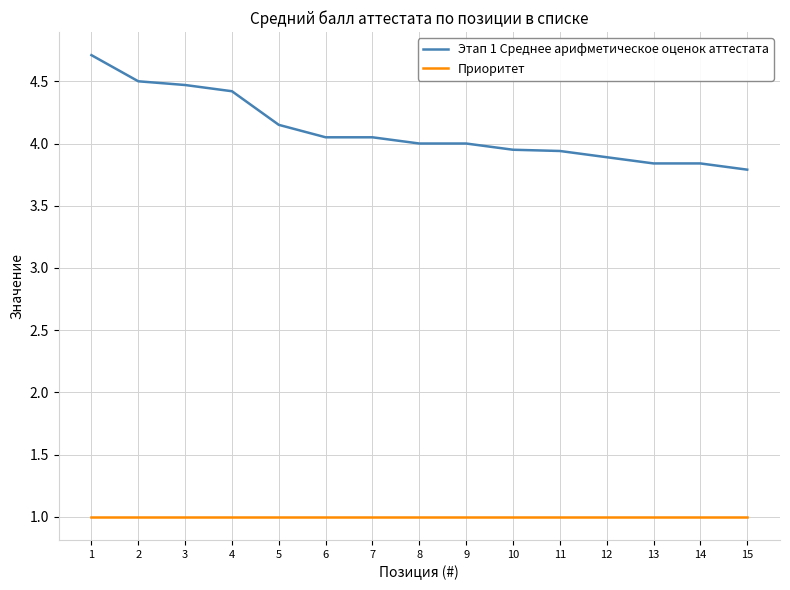

At which label does Этап 1 Среднее арифметическое оценок аттестата reach its peak?

1